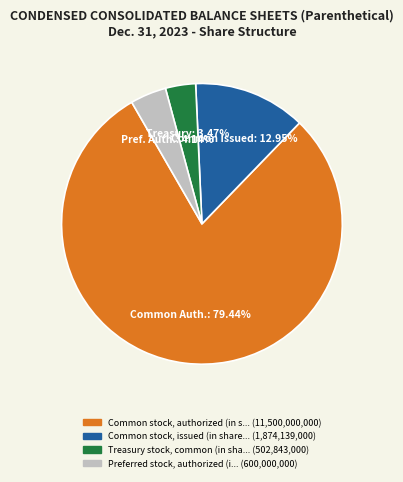

Is there any slice that represents more than half of the pie?

Yes